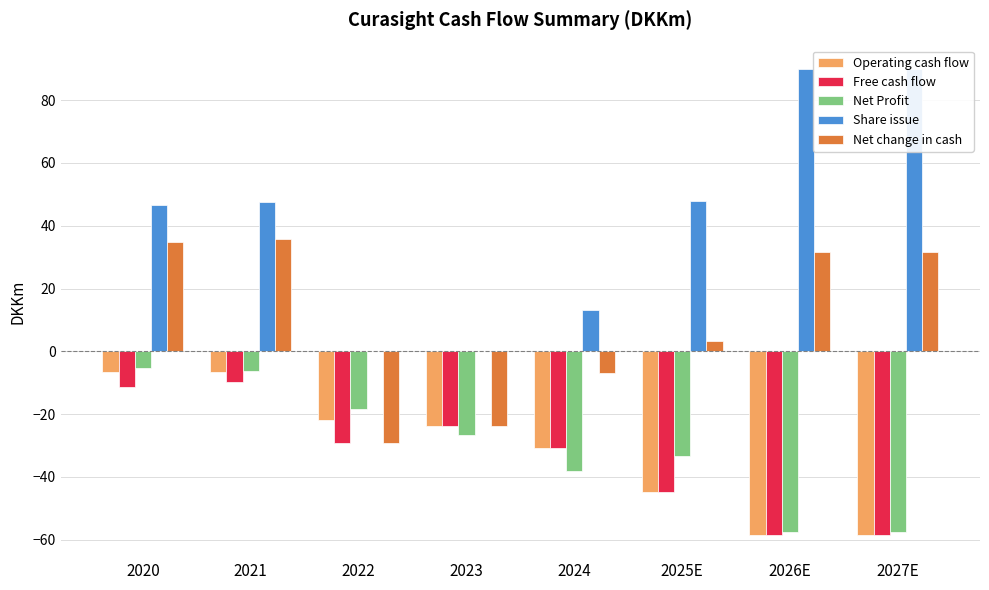

What is the label of the 7th bar from the left?

2026E